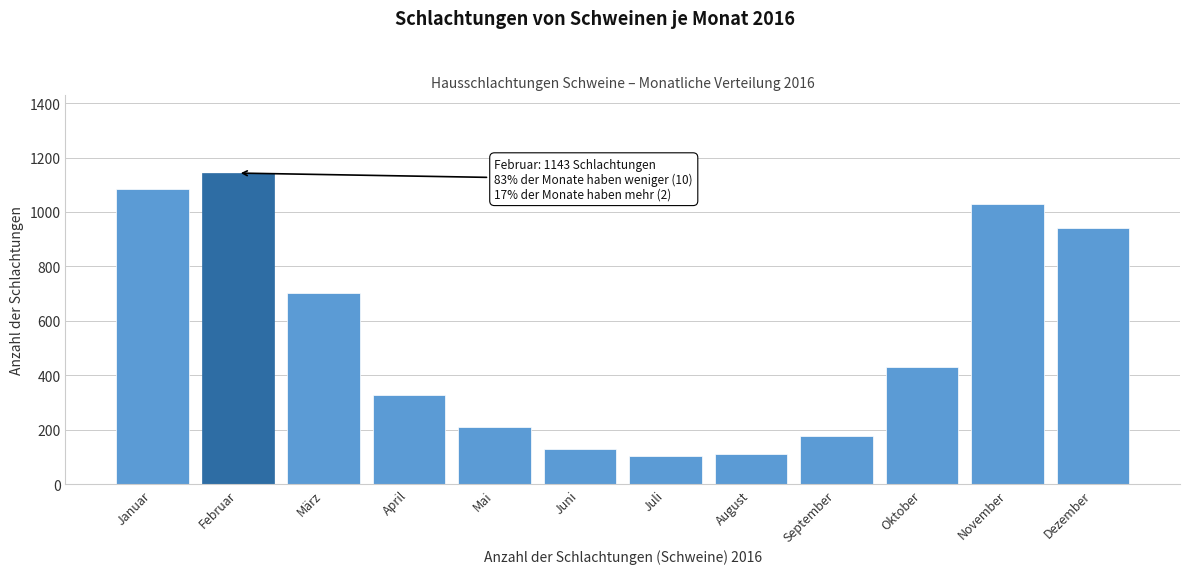

Reading left to right, extract all data points from this chart.

Januar=1085	Februar=1143	März=704	April=328	Mai=211	Juni=130	Juli=102	August=109	September=175	Oktober=429	November=1030	Dezember=941